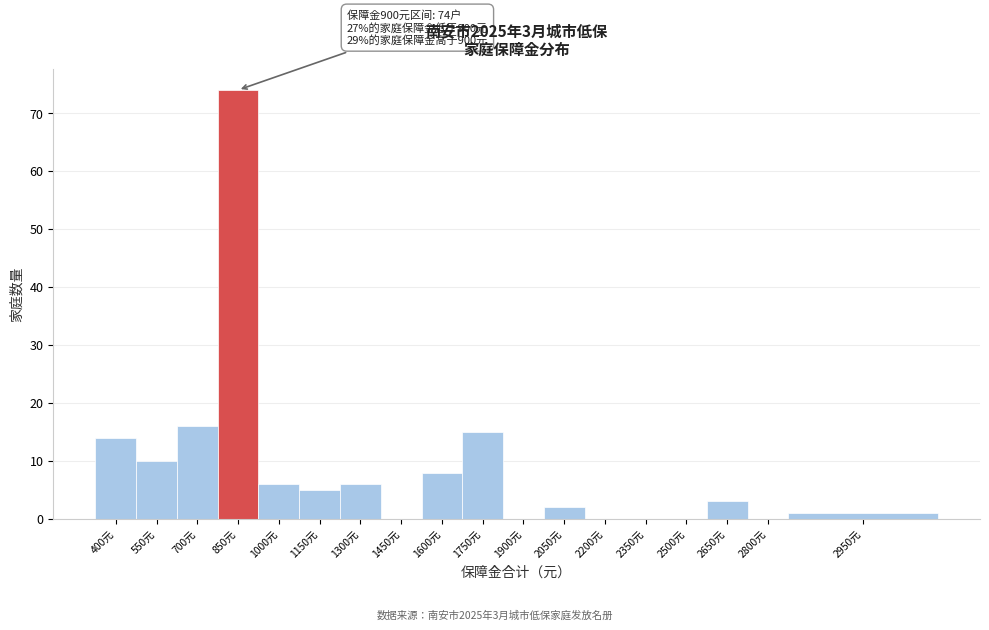

Reading left to right, extract all data points from this chart.

400元=14	550元=10	700元=16	850元=74	1000元=6	1150元=5	1300元=6	1450元=0	1600元=8	1750元=15	1900元=0	2050元=2	2200元=0	2350元=0	2500元=0	2650元=3	2800元=0	2950元=1